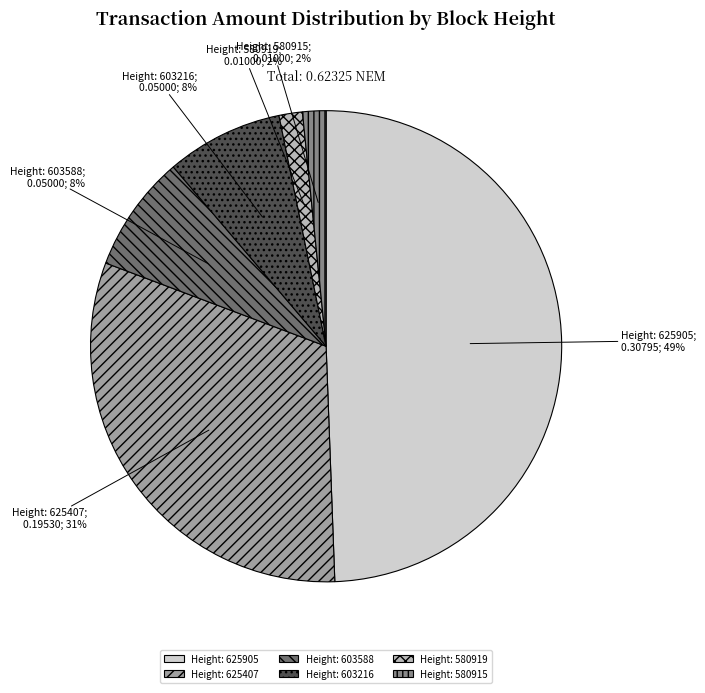

To the nearest percent, what percentage of the pie is Height: 580919?

2%